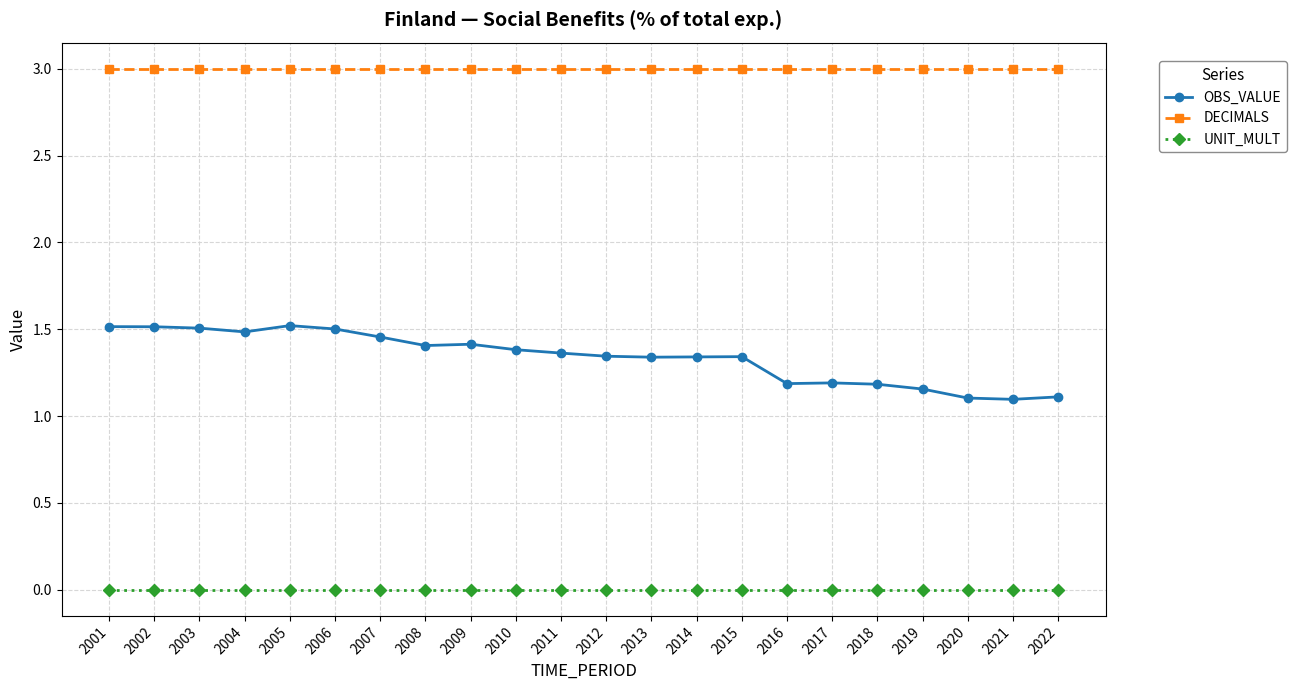

Is it true that OBS_VALUE equals 2.4 at 2009?

False